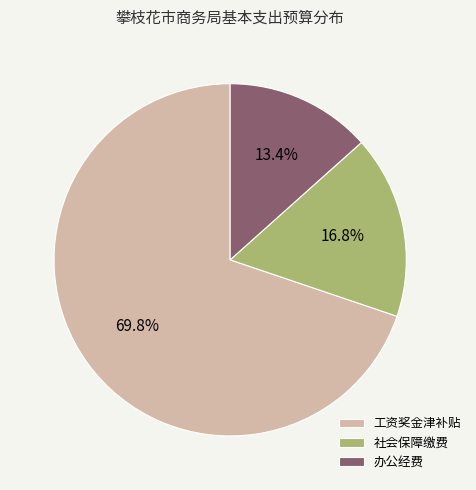

How many segments does this pie chart have?

3